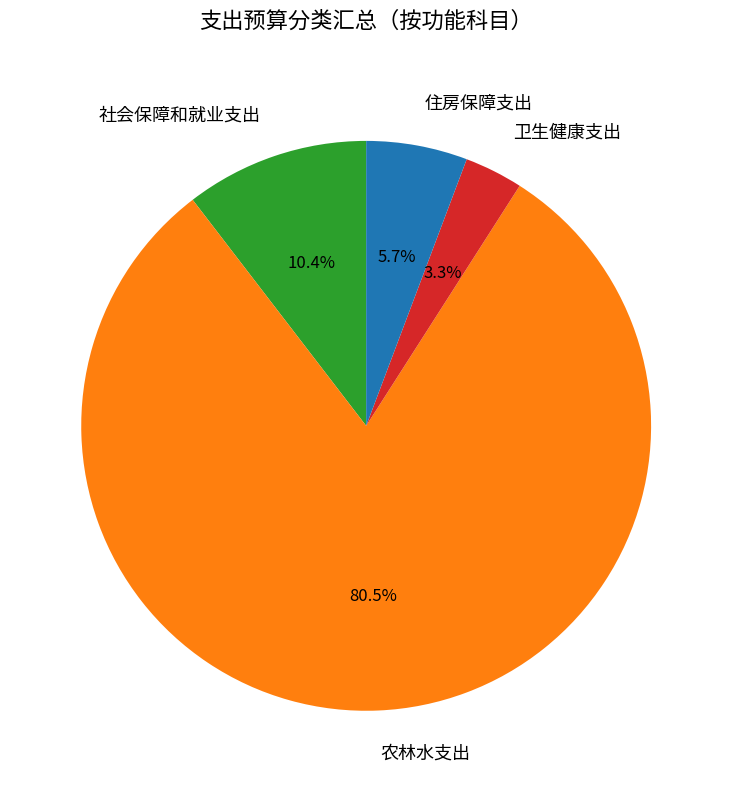

How much of the chart is everything except 住房保障支出?

94.3%